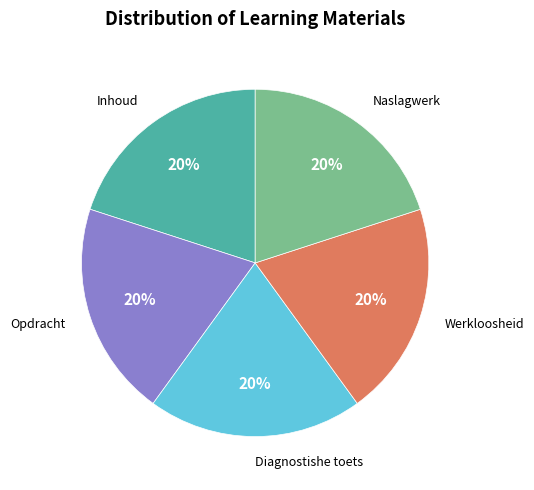

Do Werkloosheid and Diagnostishe toets together represent more than half of the pie?

No